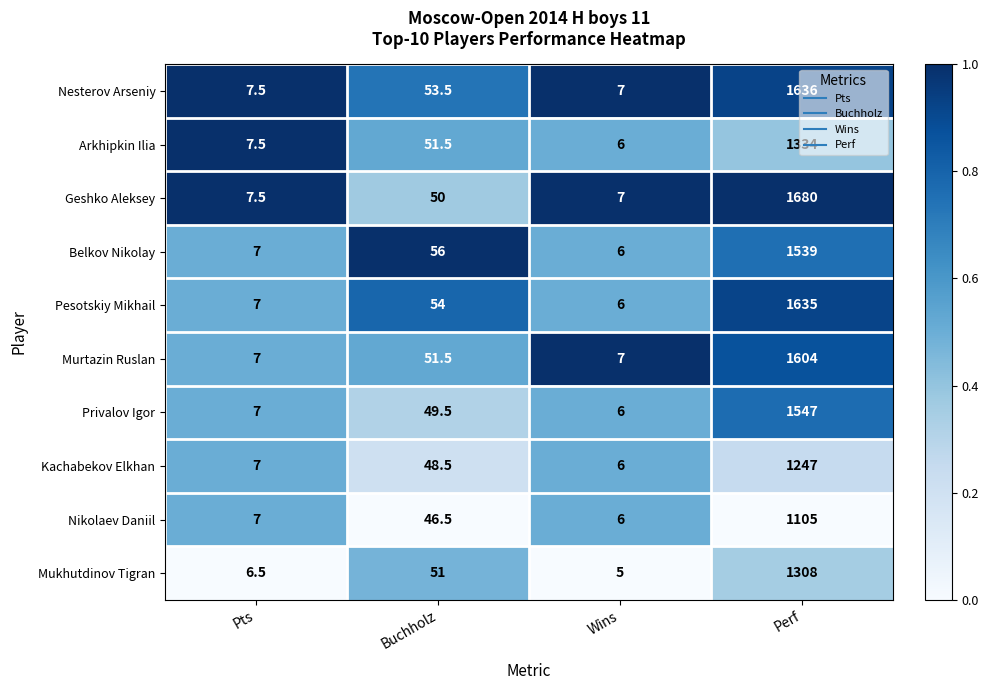

What is the sum of the Nesterov Arseniy values at Buchholz and Pts?

61.0